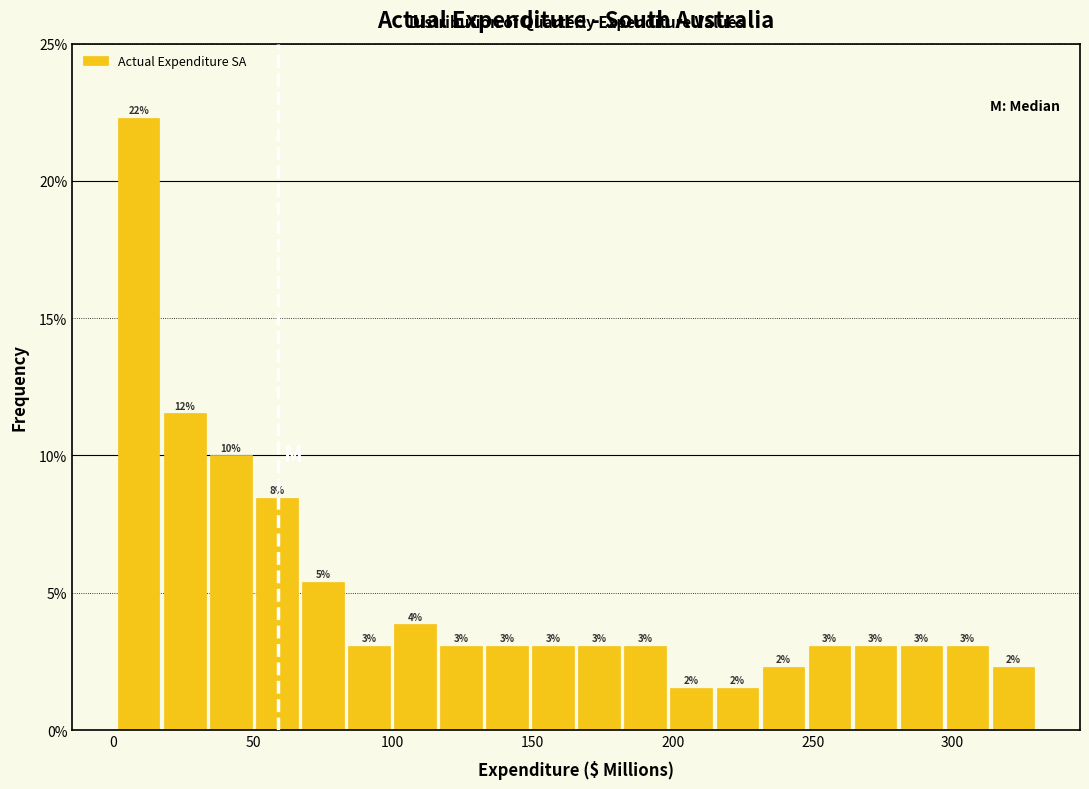

Around what value on the x-axis is the tallest bar? Give the approximate position of its centre, as read against the axis.

10